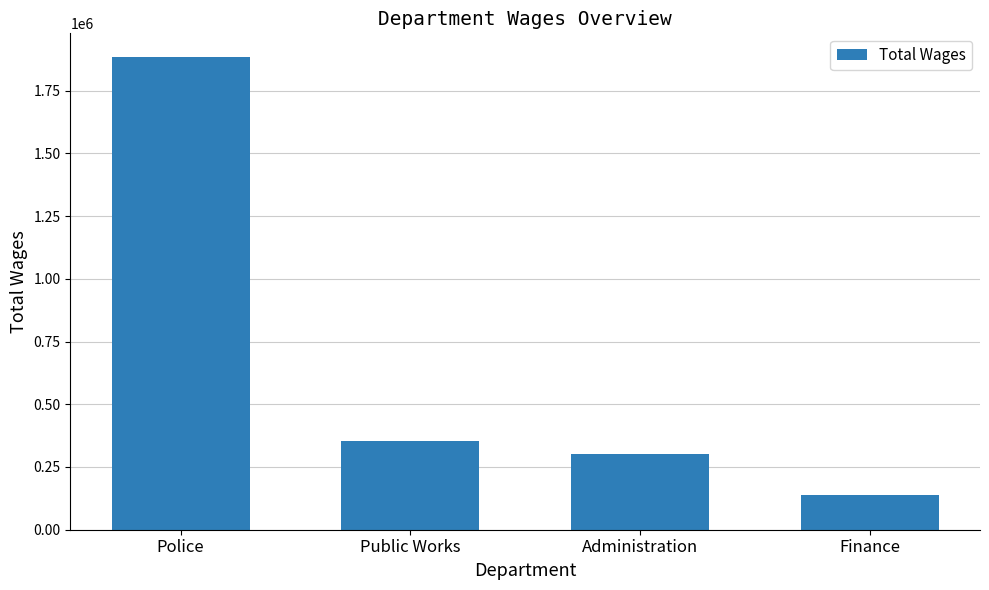

What is the label of the 2nd bar from the left?

Public Works